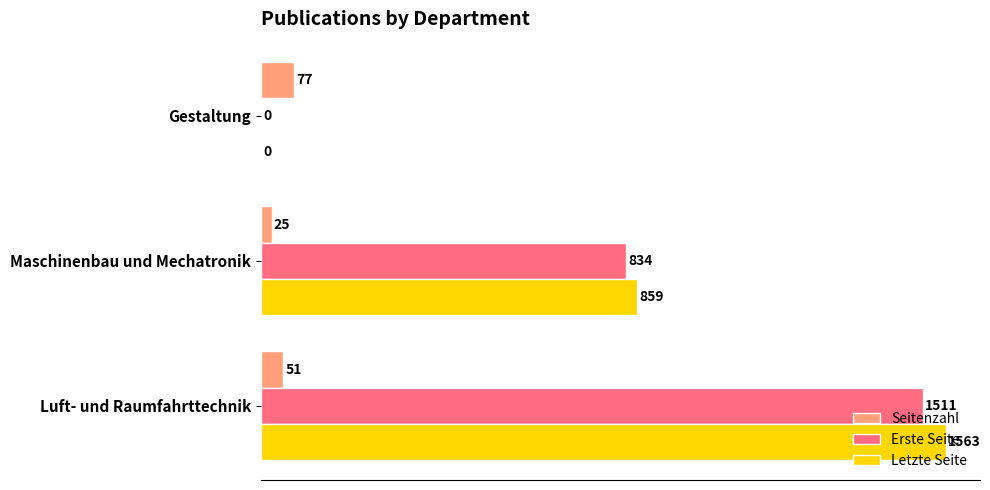

At which category is the sum across all series the highest?

Luft- und Raumfahrttechnik